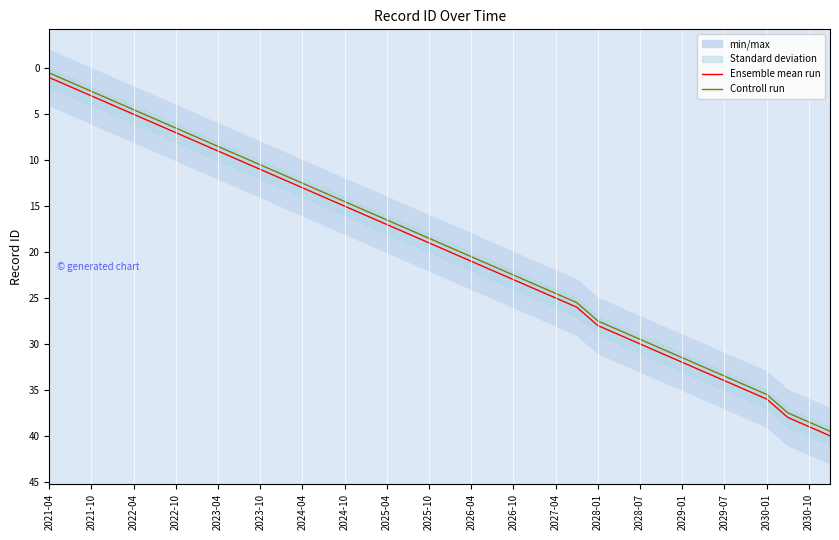

True or false: Ensemble mean run has a value of 26.0 at 25.

True